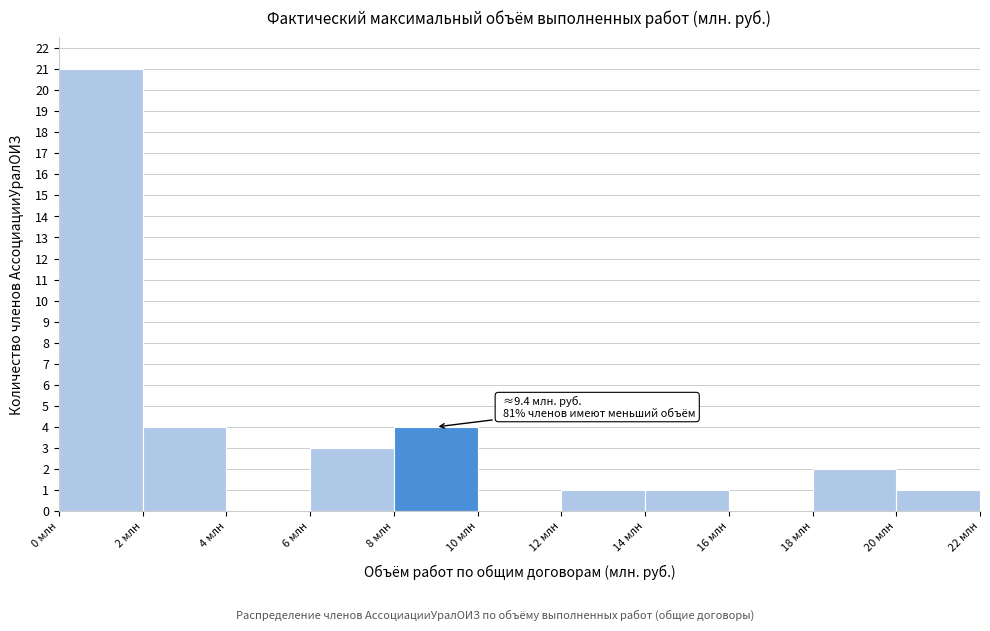

Which range on the x-axis has the tallest bar?

0 to 2